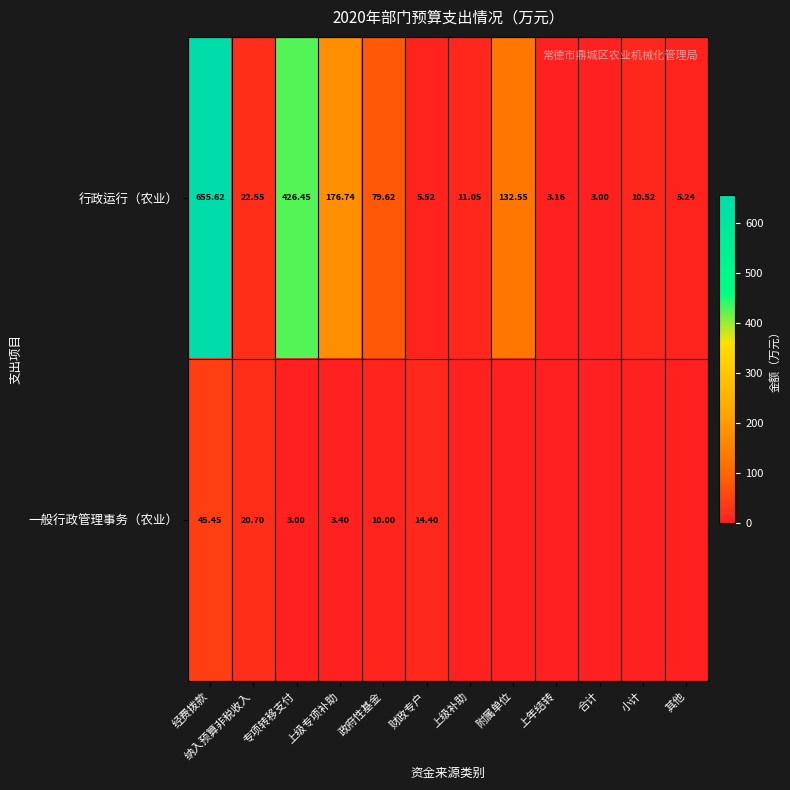

Is the value of 行政运行（农业） at 合计 greater than the value of 一般行政管理事务（农业） at 经费拨款?

No